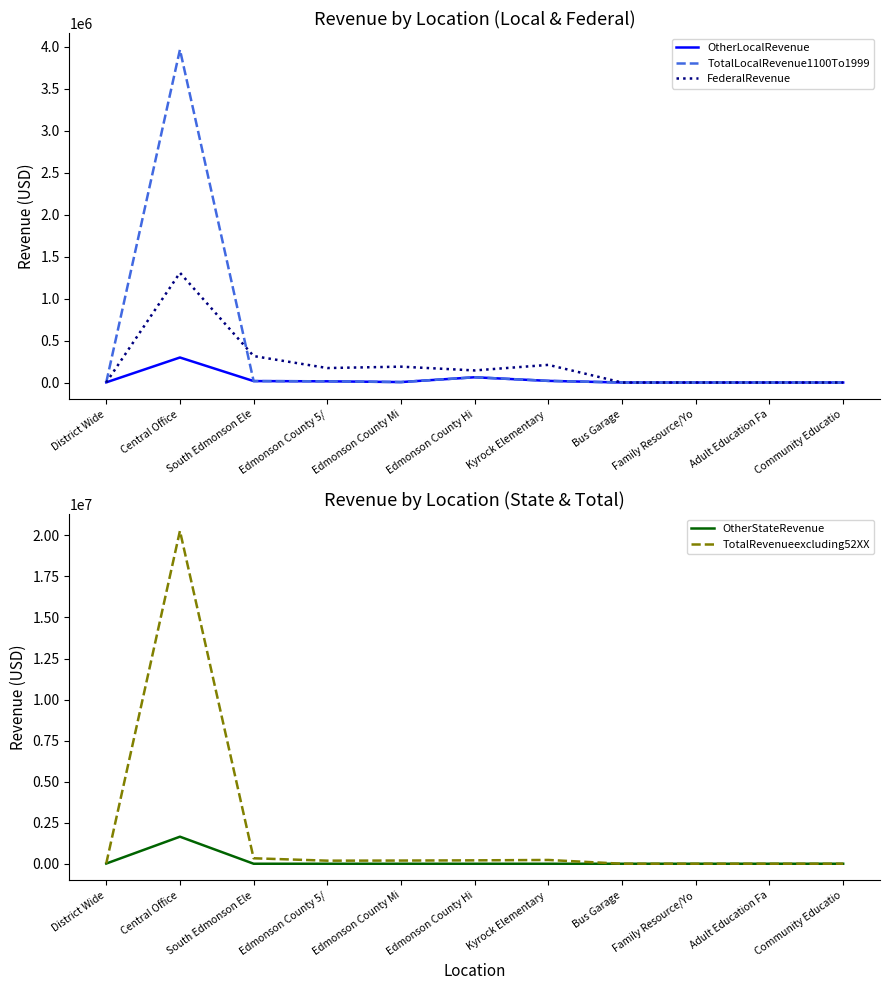

What is the sum of the FederalRevenue values at Family Resource/Yo and Edmonson County Mi?

188958.5